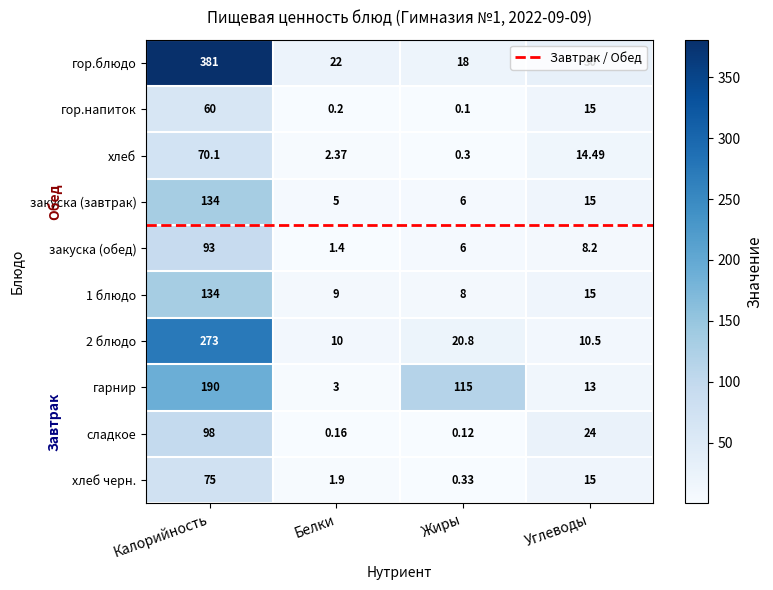

Which series has the widest spread of values?

гор.блюдо